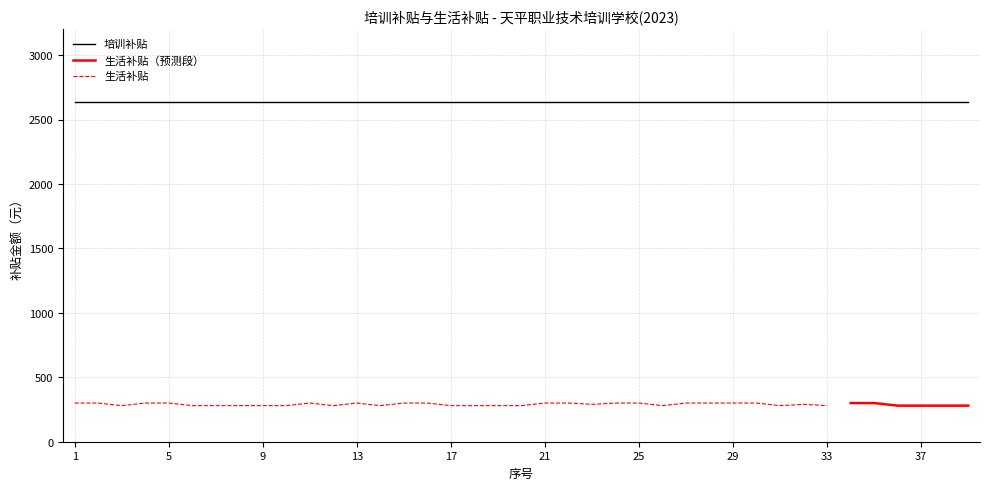

True or false: 培训补贴 and 生活补贴 intersect in this chart.

False